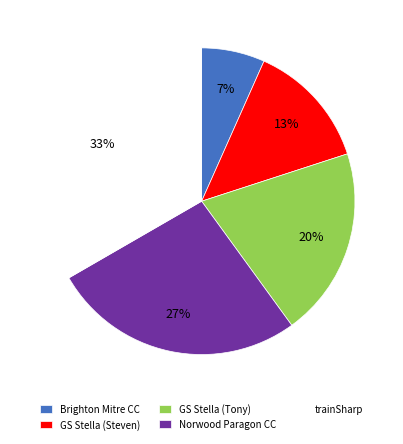

To the nearest percent, what is the combined percentage of GS Stella (Tony) and GS Stella (Steven)?

33%